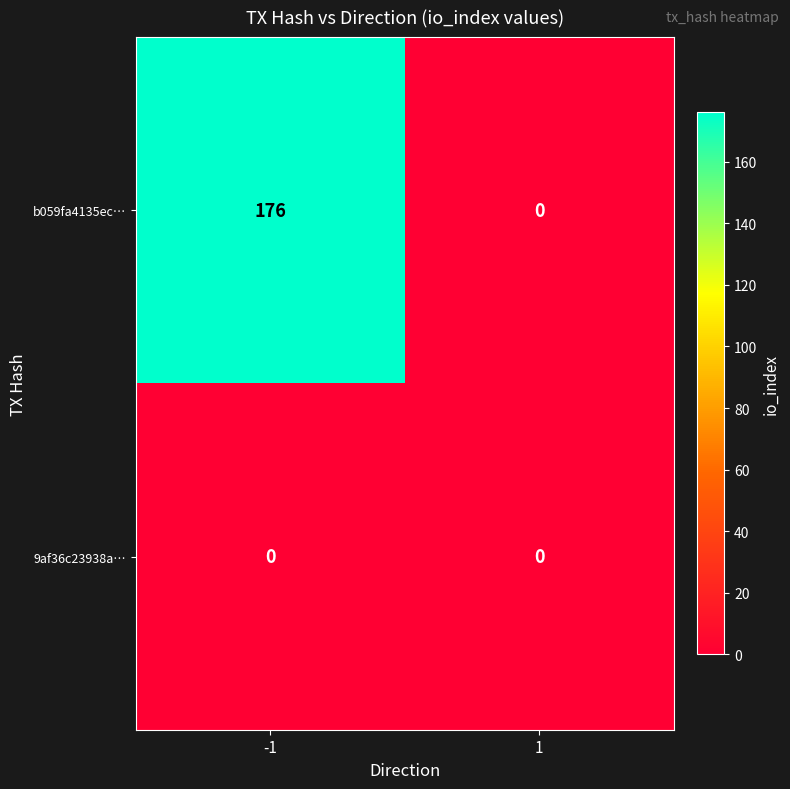

Reading left to right, extract all data points from this chart.

b059fa4135ec…: 176	0
9af36c23938a…: 0	0